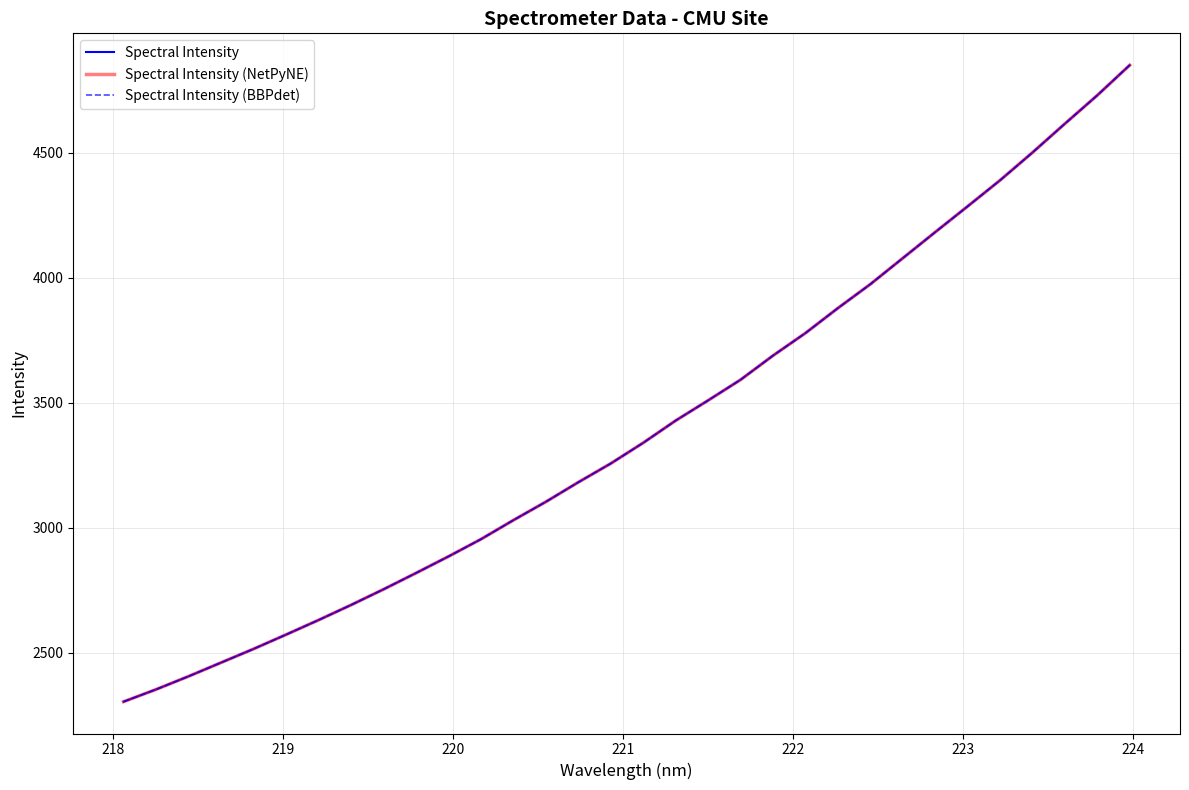

Does the chart have visible grid lines?

Yes